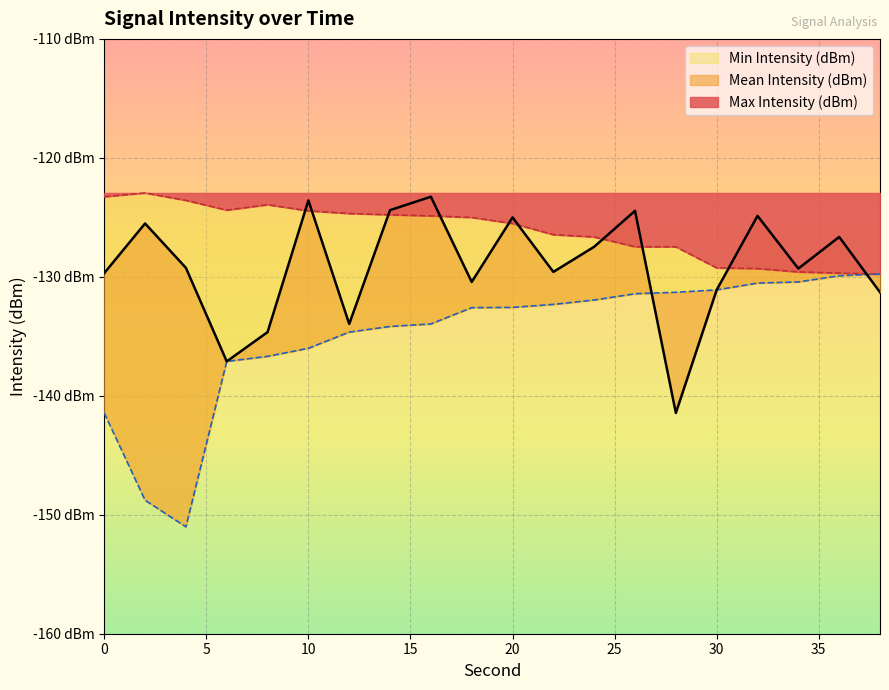

What is the difference between the maximum and minimum values in the Min Intensity (dBm) series?

21.2